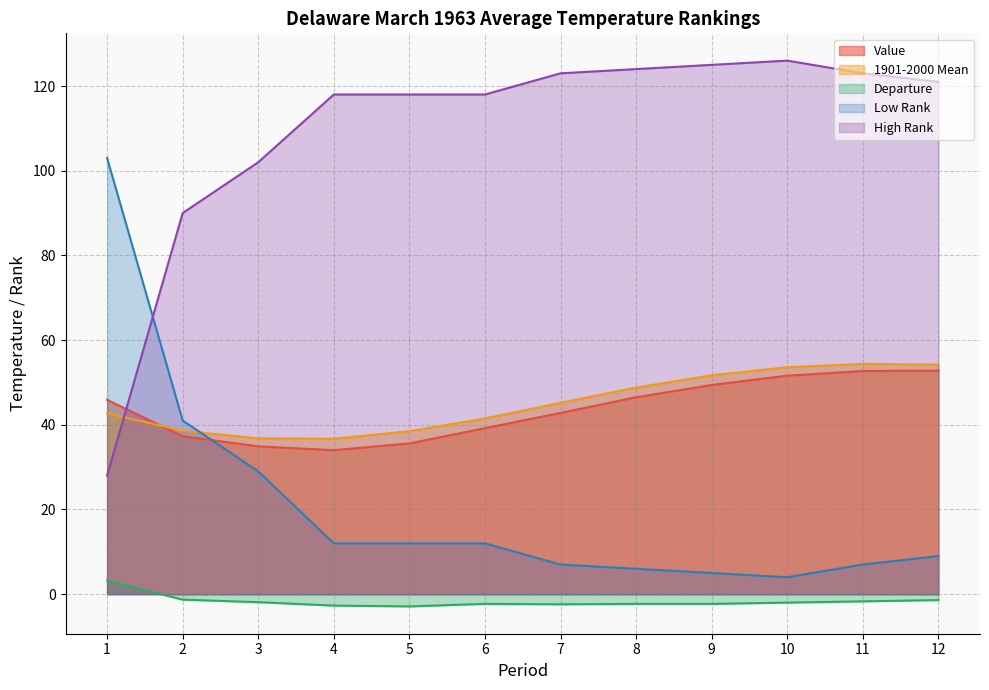

What is the value of the Departure point at the 7th from the left?

-2.4